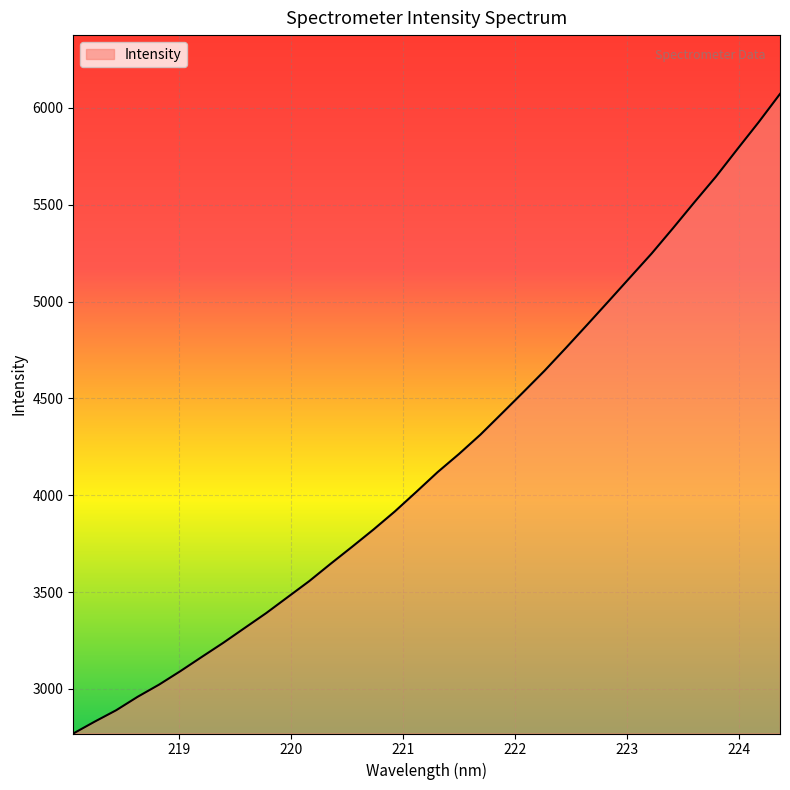

What is the difference between the maximum and minimum values?

3302.2